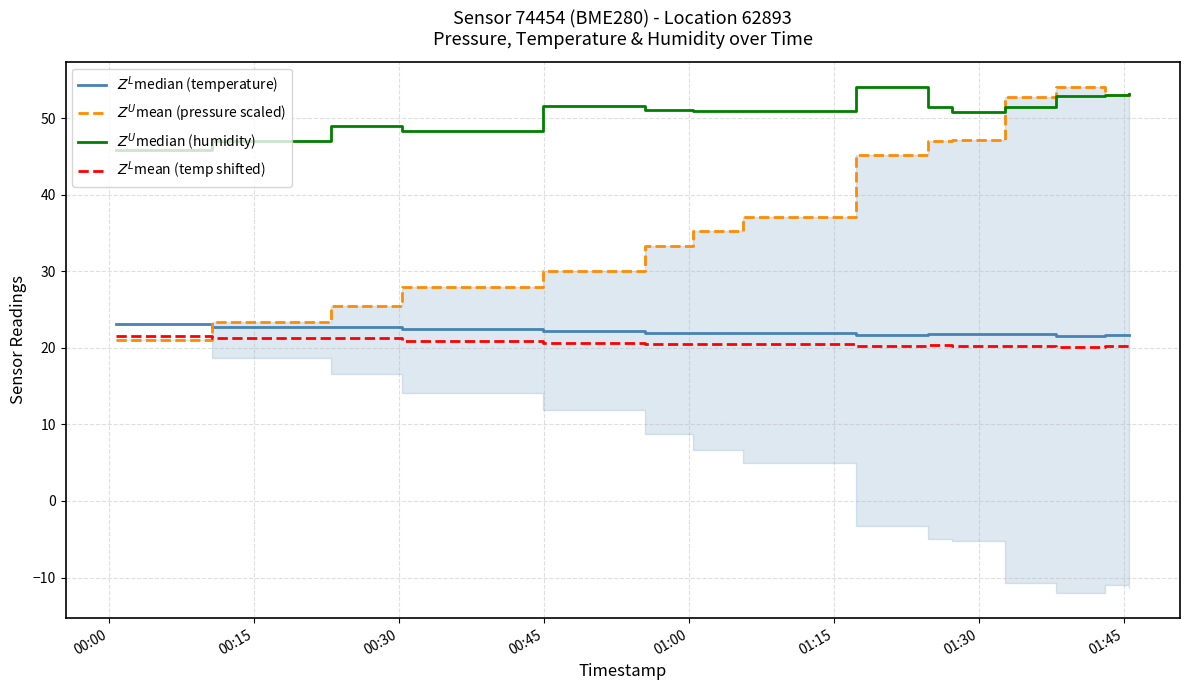

What is the minimum value for $Z^U$mean (pressure scaled)?

21.0